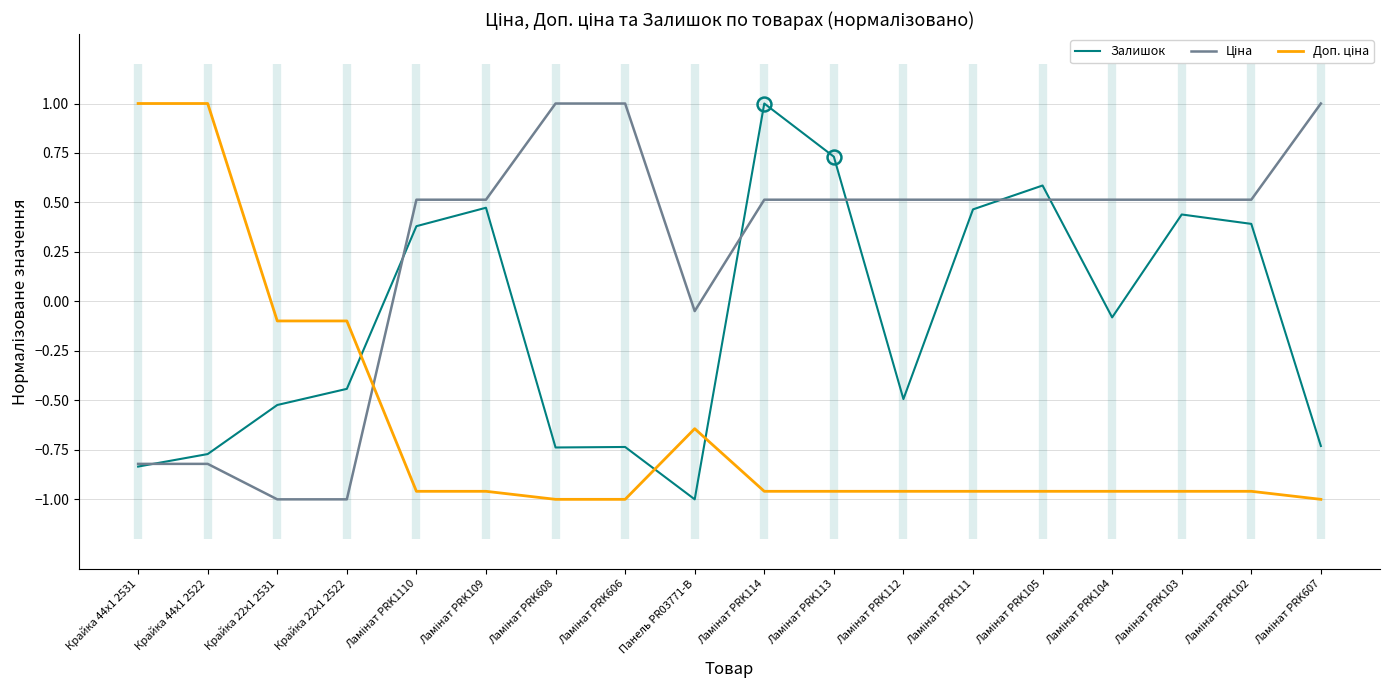

Is the value of Залишок at Крайка 44x1 2522 greater than the value of Доп. ціна at Ламінат PRK105?

Yes